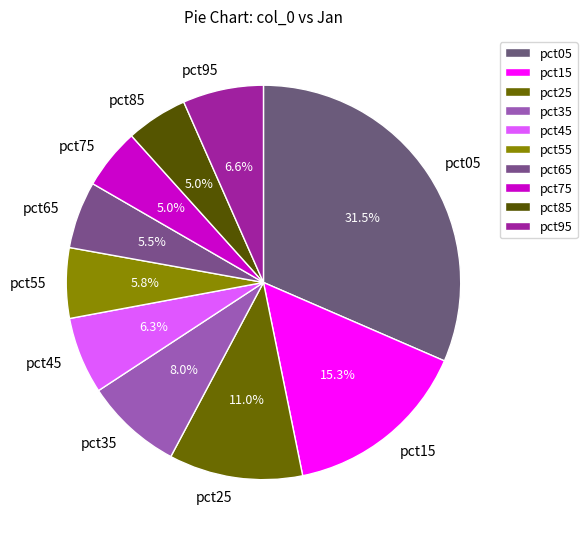

Between pct75 and pct15, which is larger?

pct15